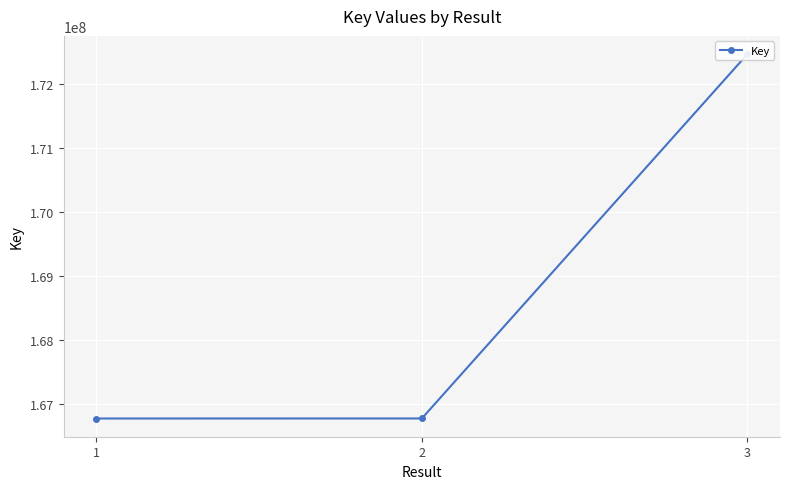

How many data points are less than 166777656?

1